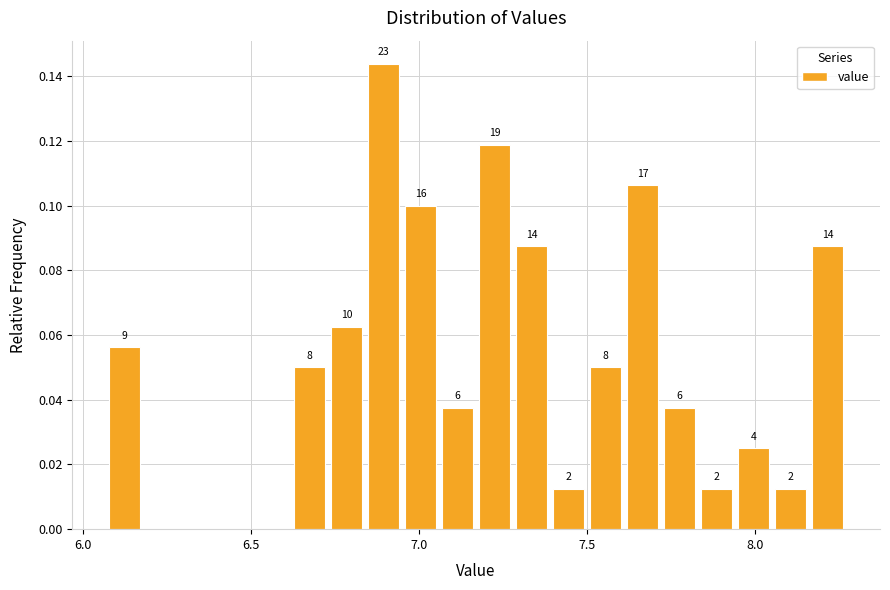

Read against the x-axis, roughly where is the centre of the tallest bar?

6.90